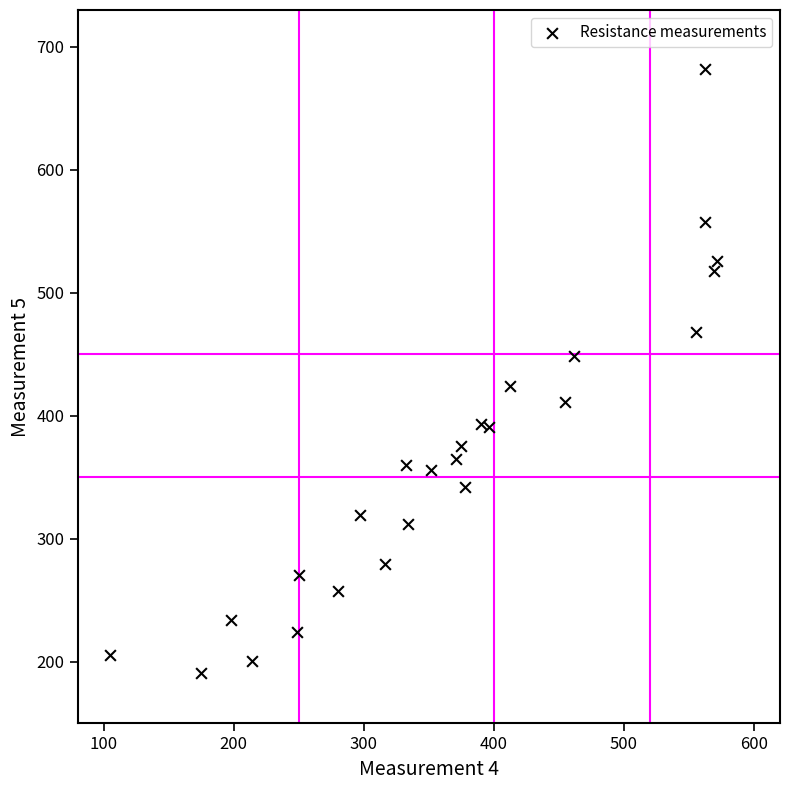

What is the range of Y values (max minus min)?

491.6